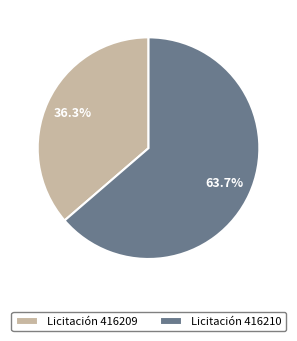

Which slice is the largest?

Licitación 416210